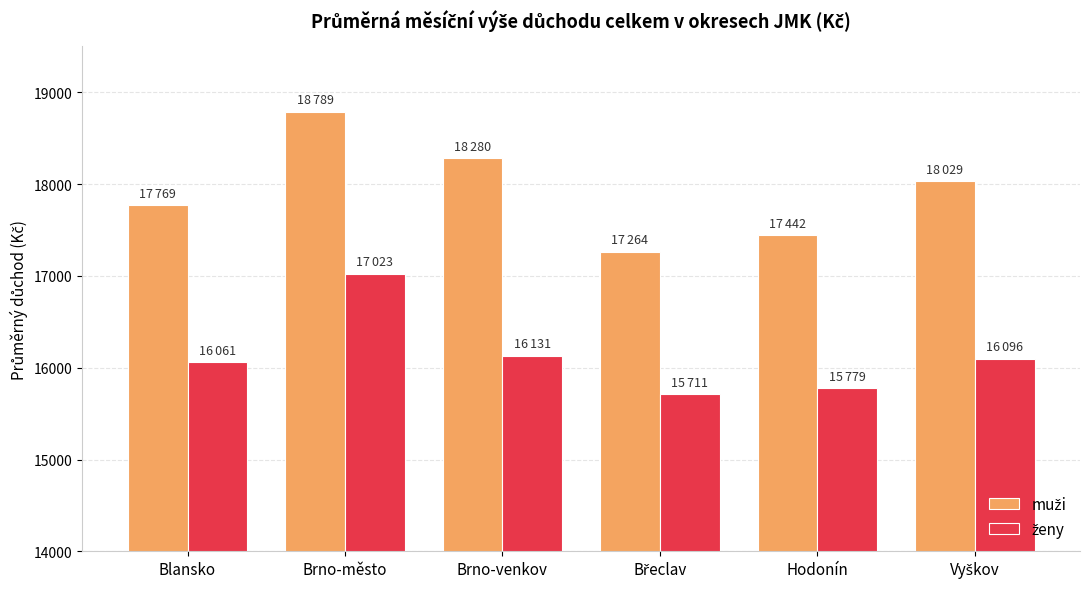

How many bars are there in total?

12